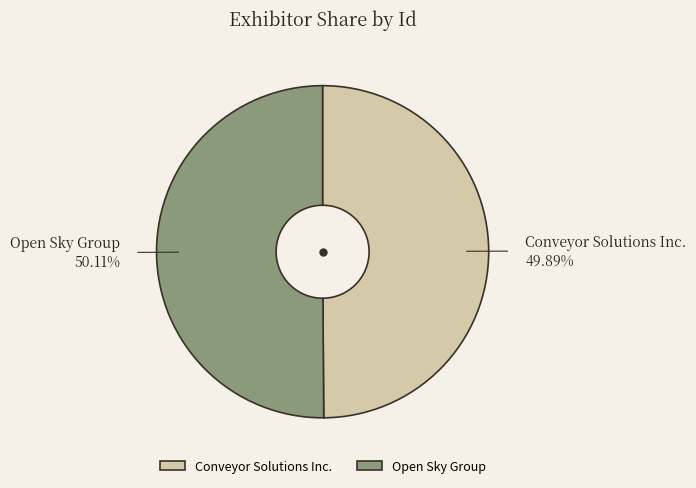

What portion of the pie excludes Open Sky Group?

49.9%